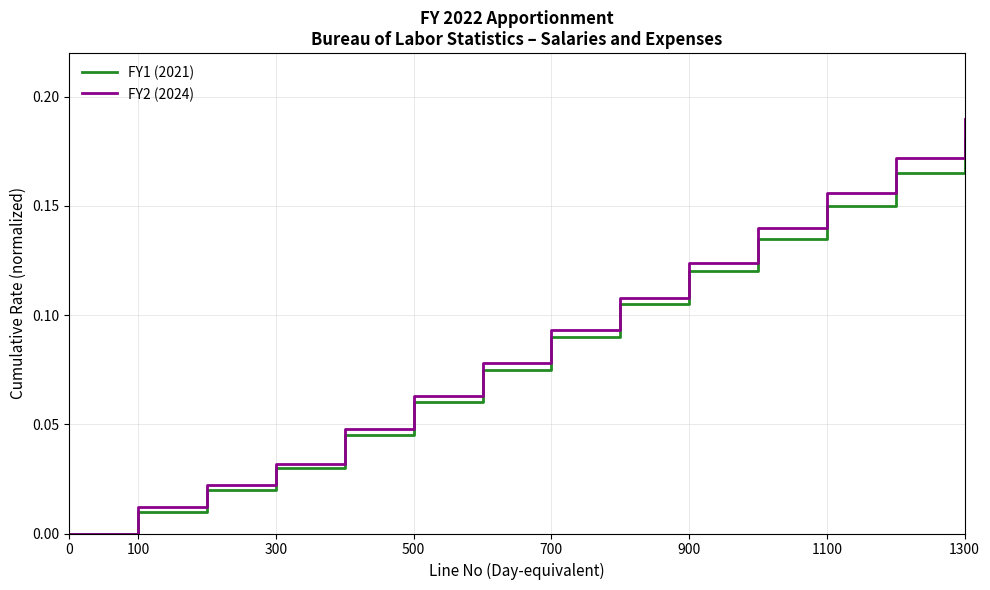

Rank the series by their maximum value, from highest to lowest.

FY2 (2024), FY1 (2021)